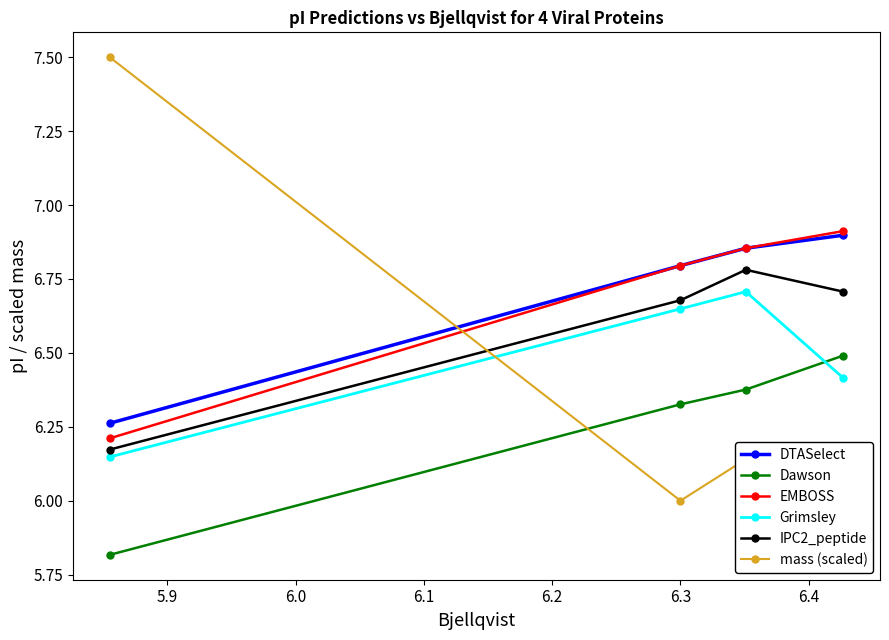

At how many categories does at least one series exceed 7?

1